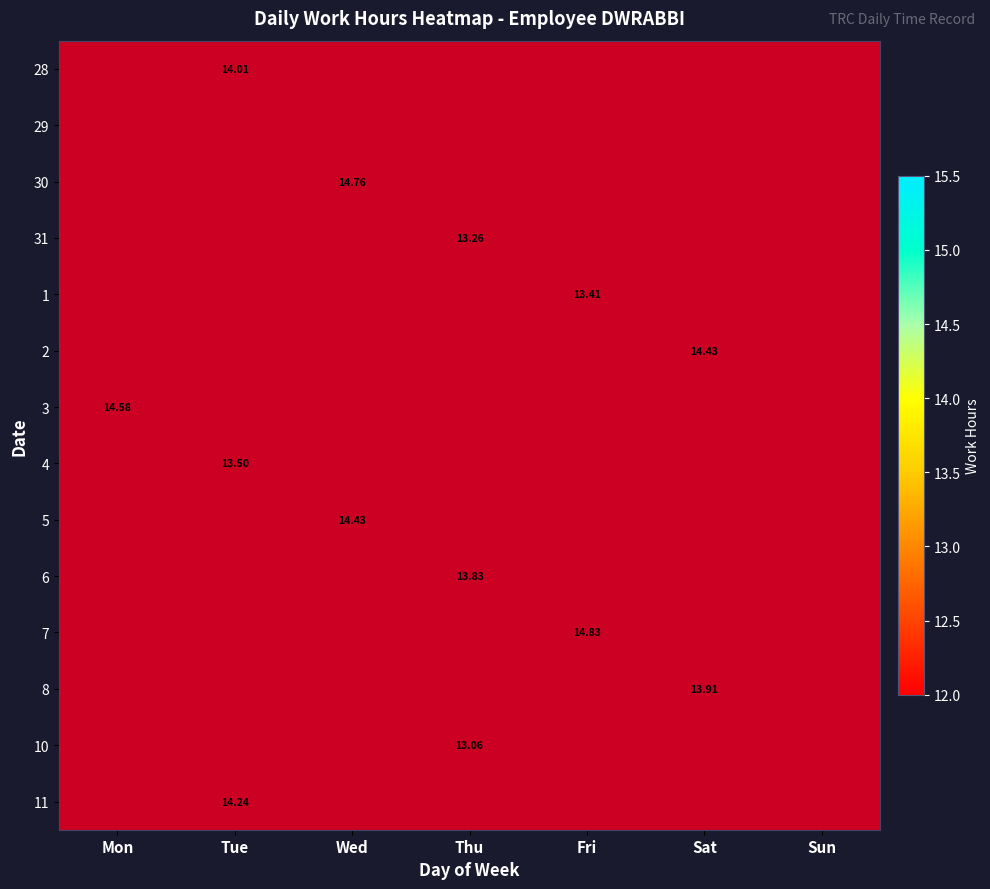

What is the smallest value displayed?

13.1